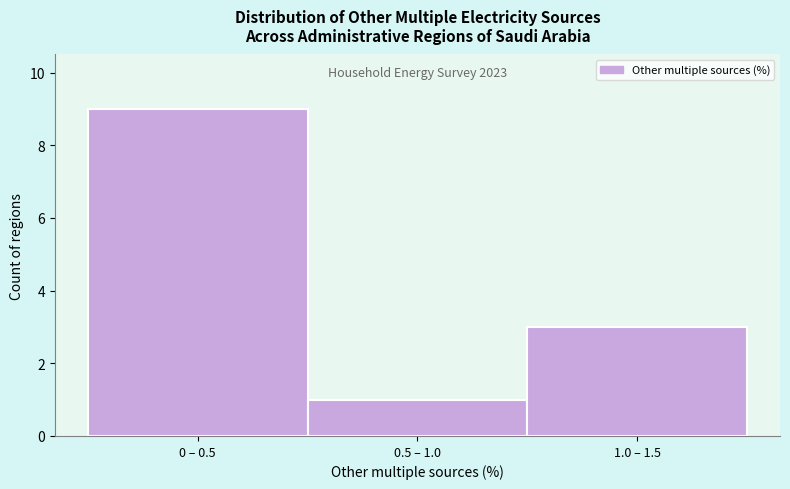

Reading left to right, what are all the values shown in this chart?

0 – 0.5=9	0.5 – 1.0=1	1.0 – 1.5=3